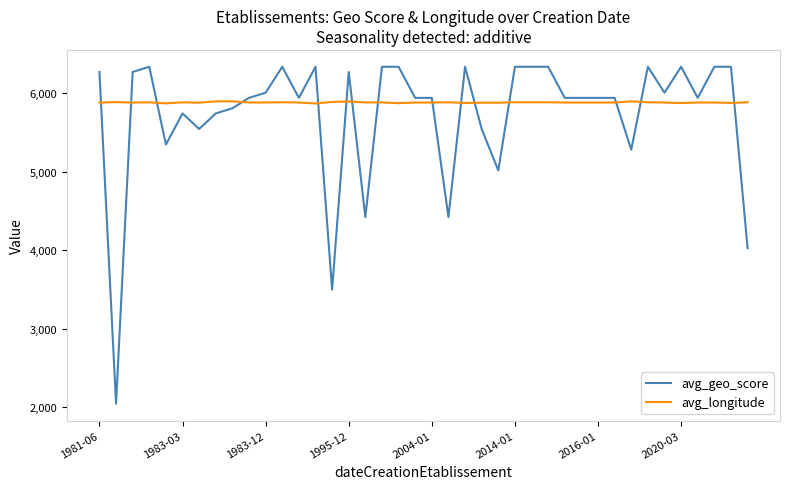

How many lines are shown in the chart?

2